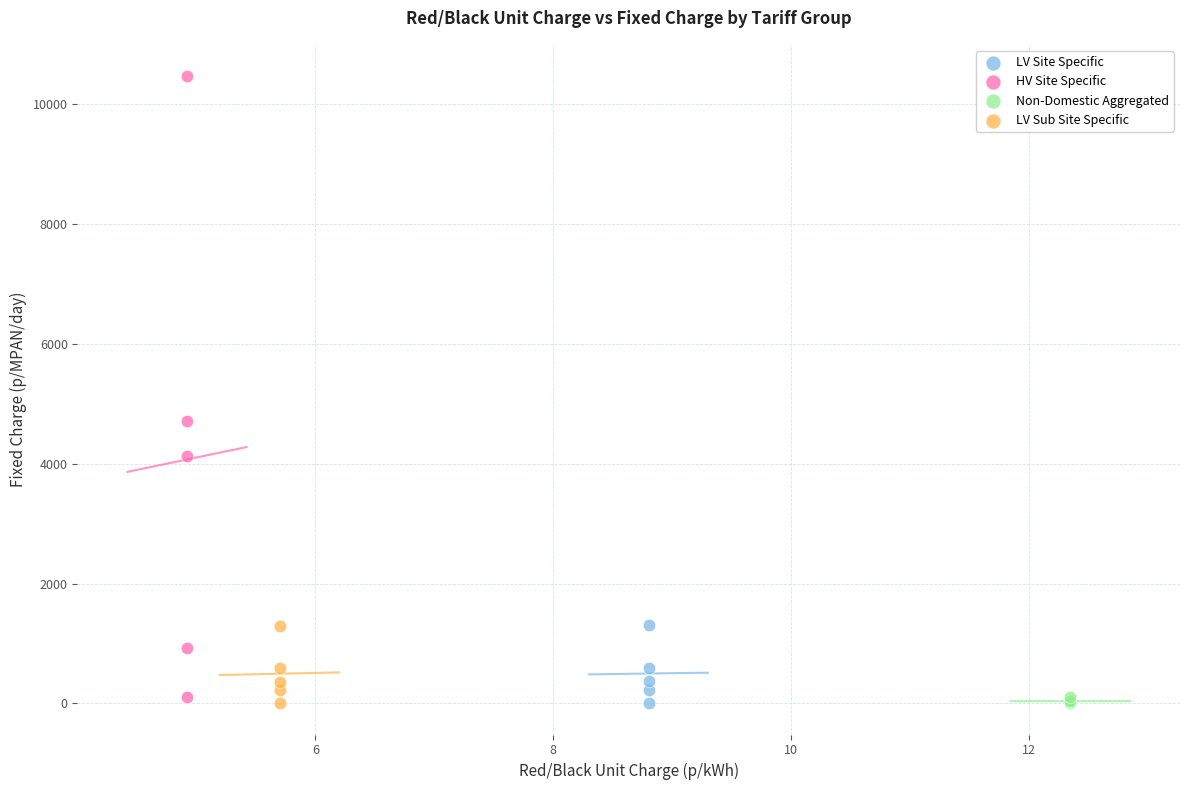

Which series reaches the maximum Y coordinate?

HV Site Specific